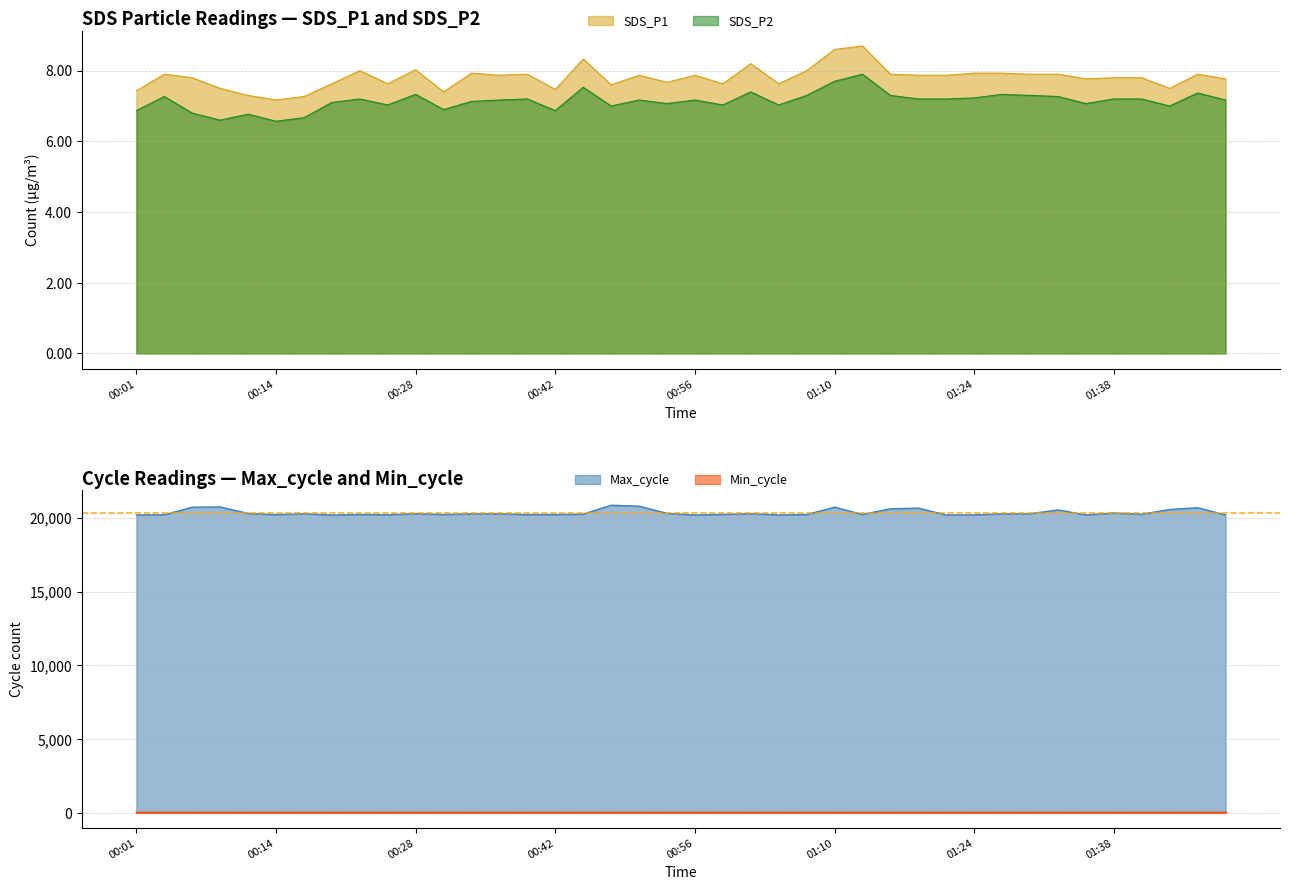

True or false: SDS_P1 and SDS_P2 cross at least once.

False